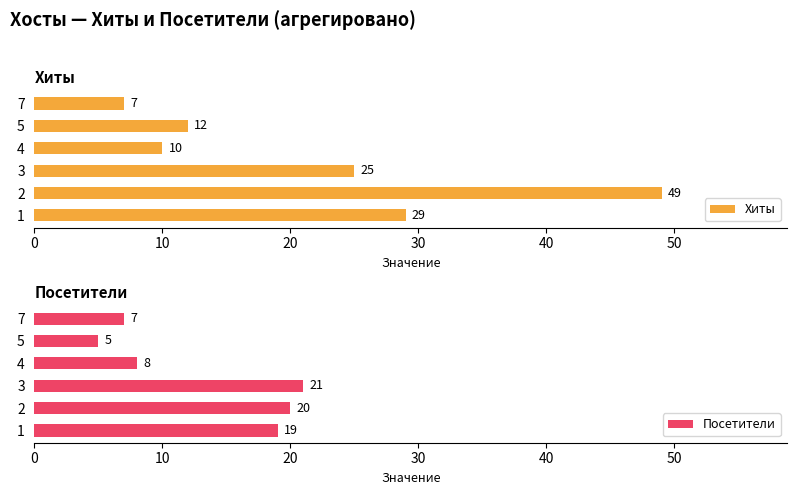

List the labels in order of Хиты value, largest first.

2, 1, 3, 5, 4, 7